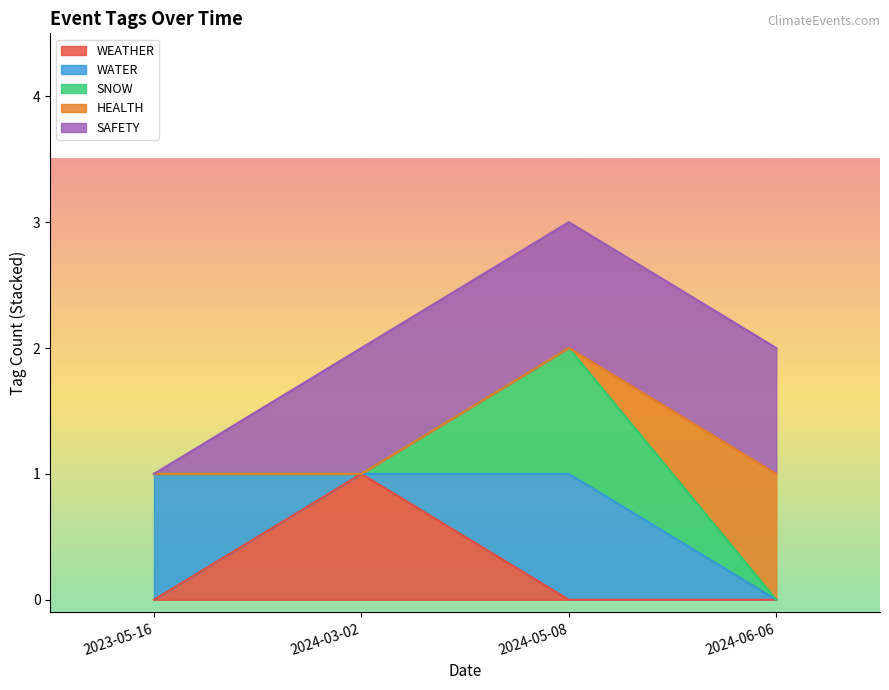

How many values in the SAFETY series are below 1?

1